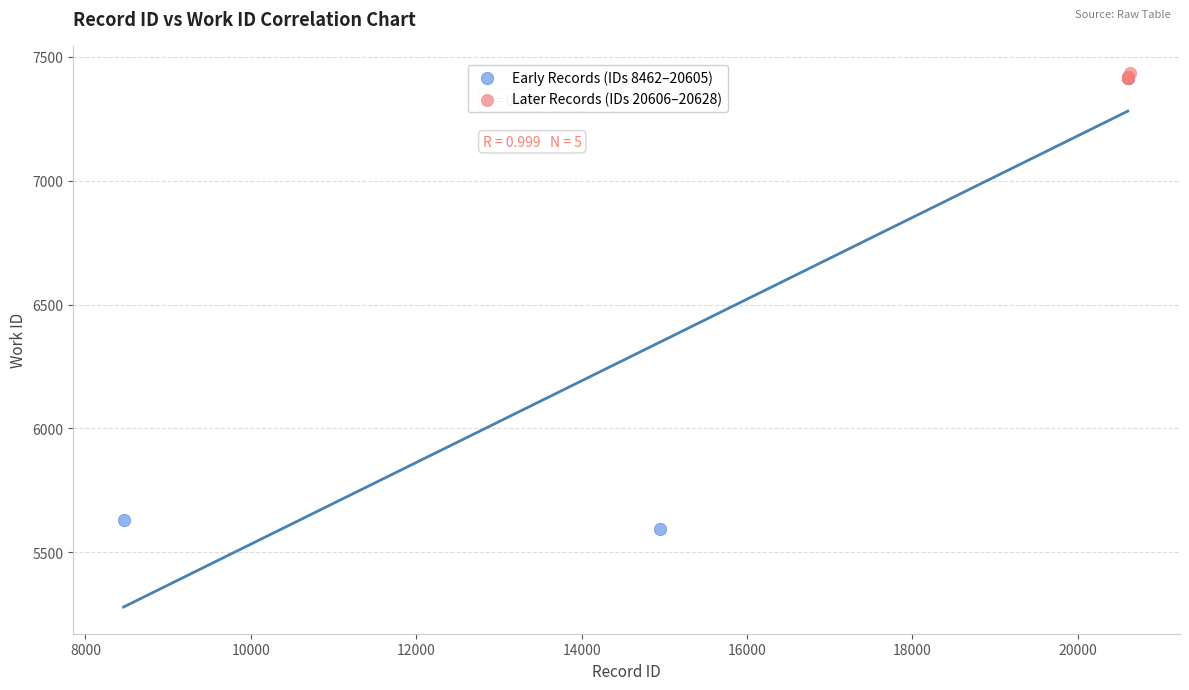

Which series reaches the minimum Y coordinate?

Early Records (IDs 8462–20605)